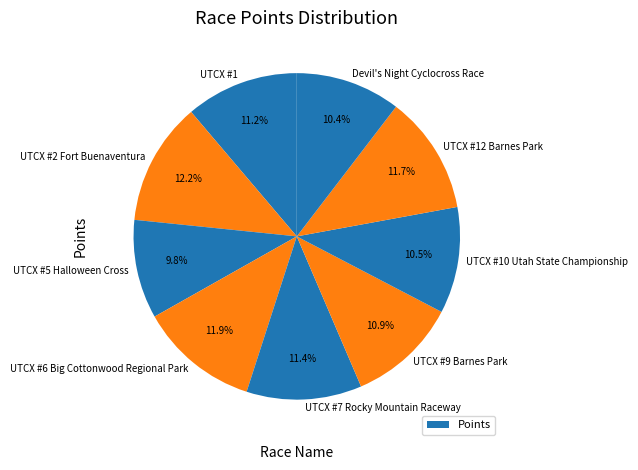

Is it true that UTCX #5 Halloween Cross is 10% of the pie?

True